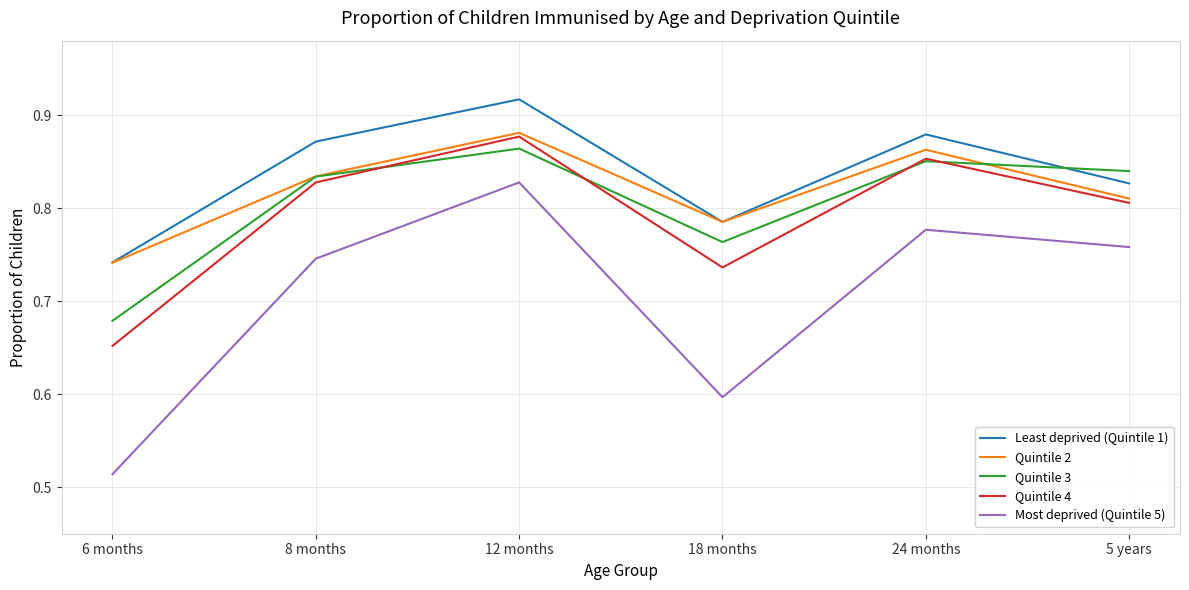

What is the sum of all Quintile 2 values?

4.9